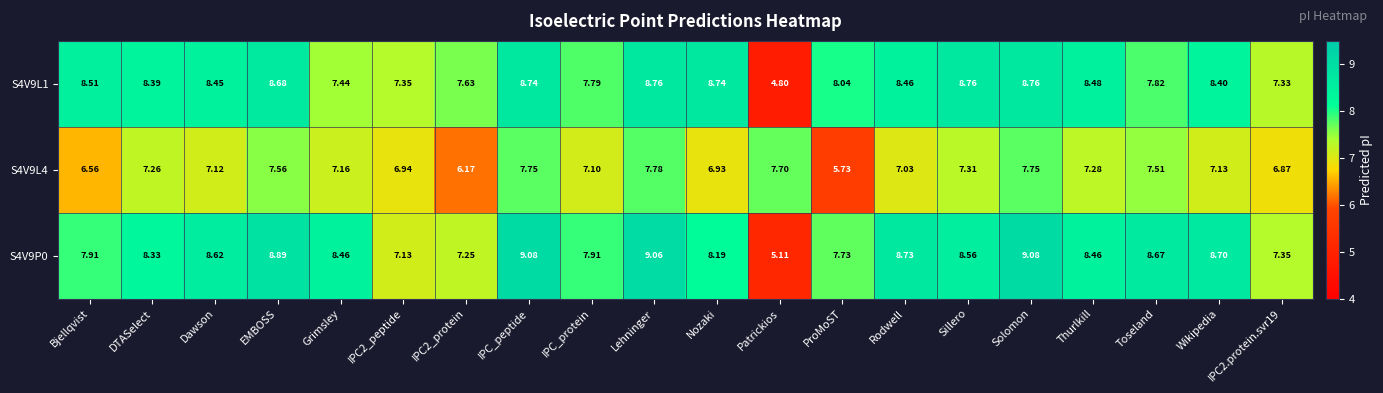

Is the value of S4V9L1 at Solomon greater than the value of S4V9P0 at IPC2_protein?

Yes